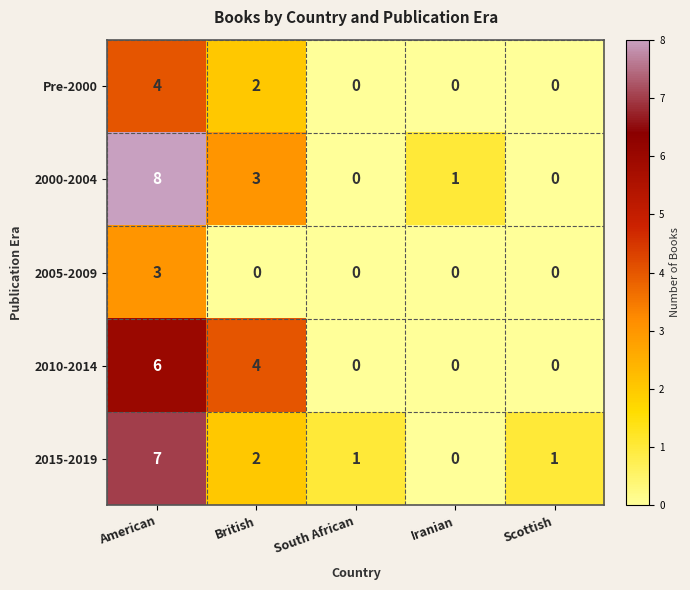

What is the difference between the second highest and second lowest values in the 2010-2014 series?

4